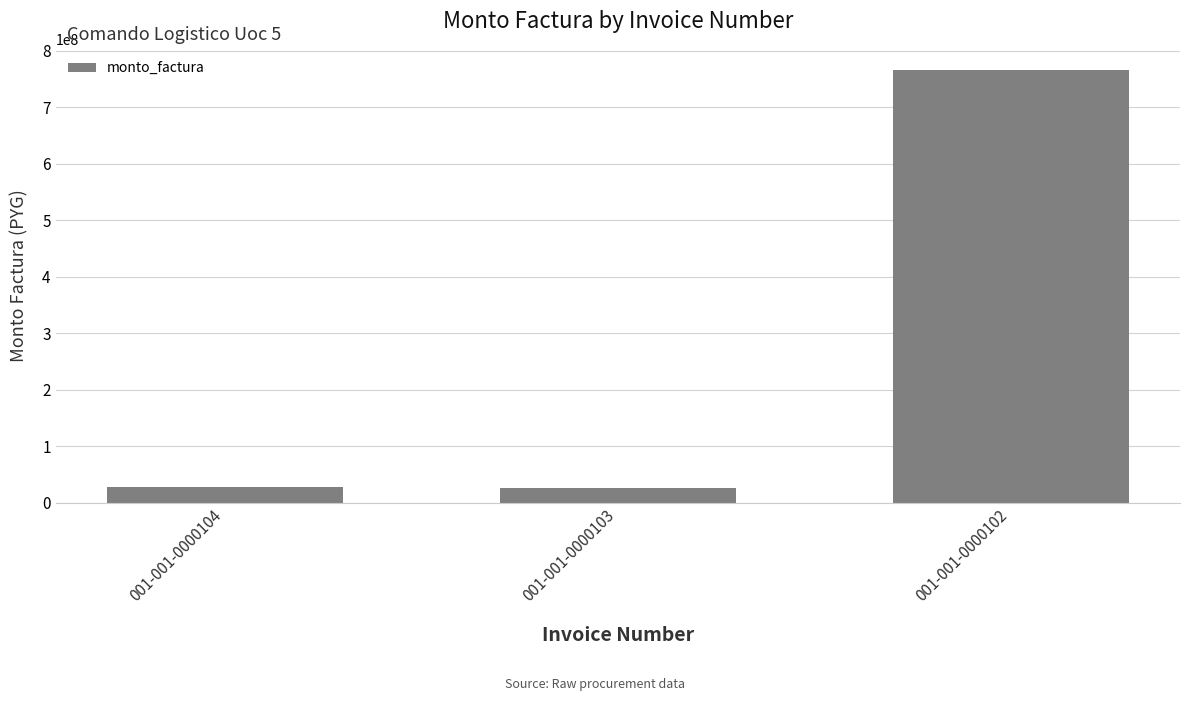

What is the change in value from 001-001-0000104 to 001-001-0000102?

+736833049